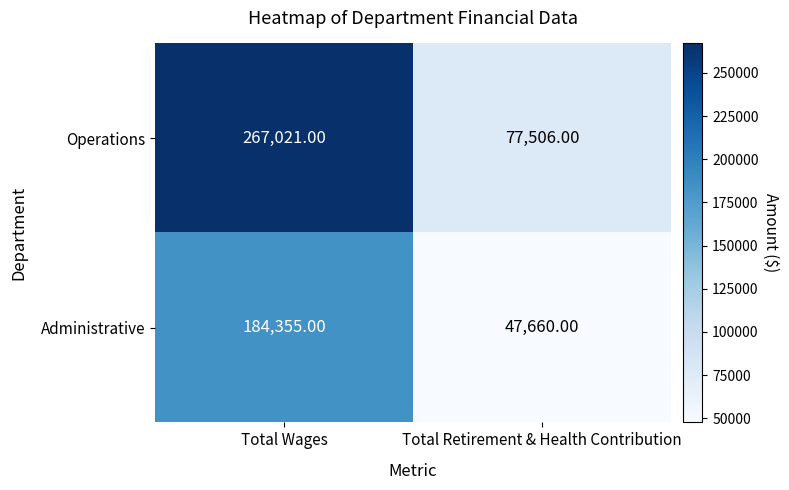

Rank the categories by Administrative value from lowest to highest.

Total Retirement & Health Contribution, Total Wages